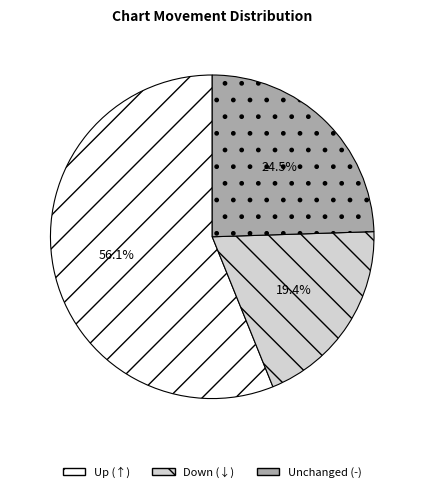

Is there any slice that represents more than half of the pie?

Yes